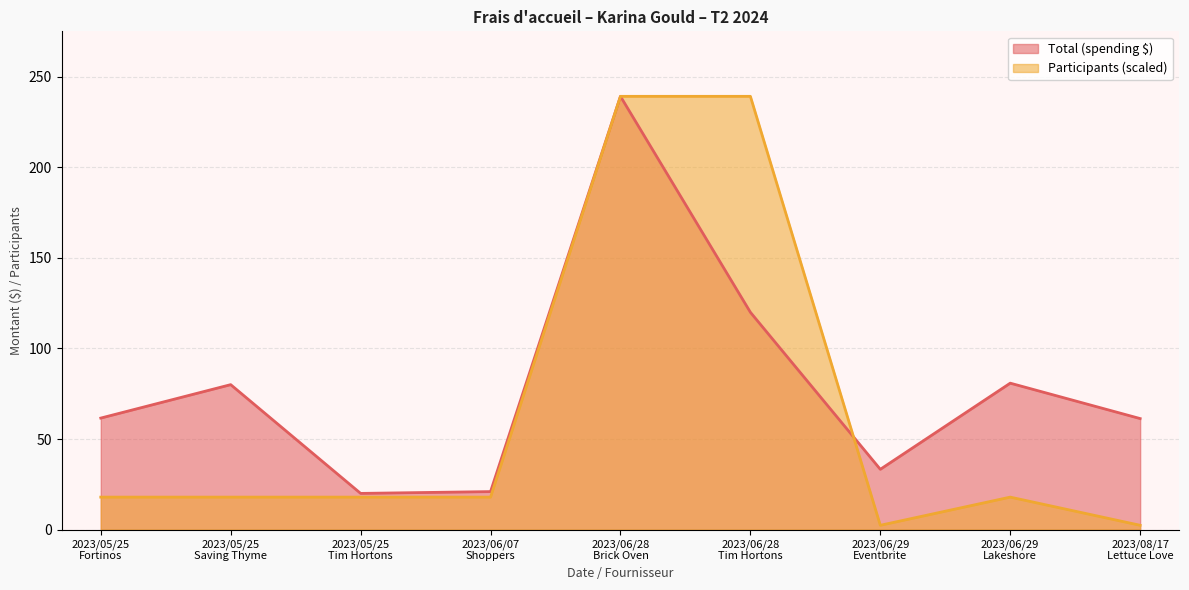

Where do Participants (scaled) and Total (spending $) first cross each other?

2023/06/28
Tim Hortons and 2023/06/29
Eventbrite